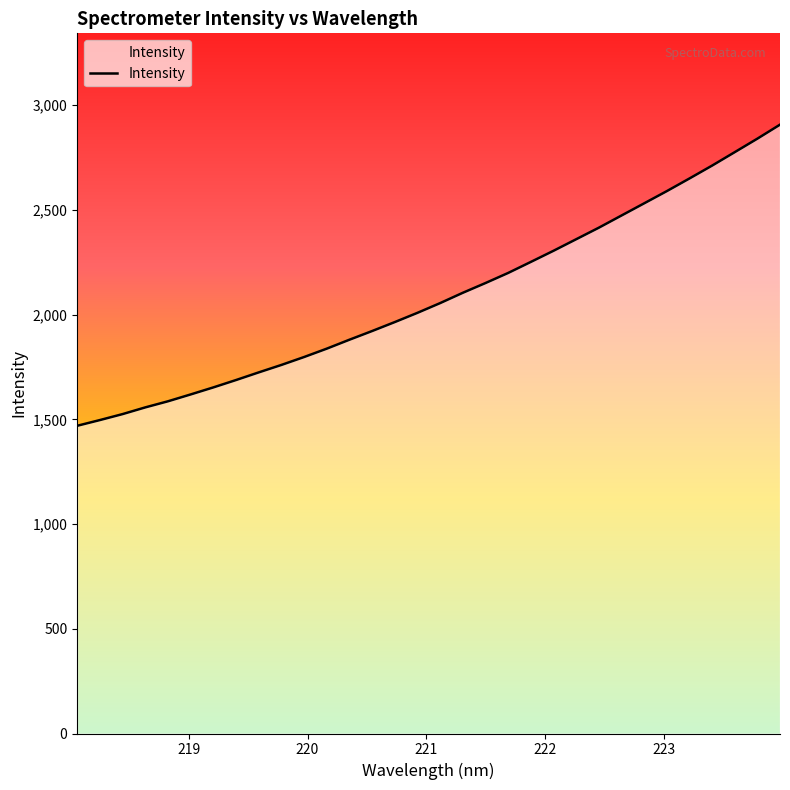

What is the difference between the maximum and minimum values?

1438.0